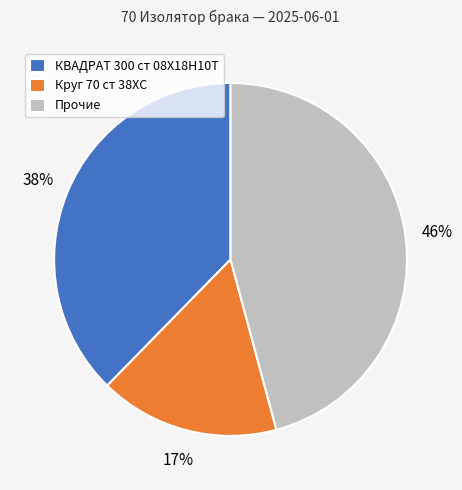

To the nearest percent, what is the combined percentage of Прочие and Круг 70 ст 38ХС?

62%